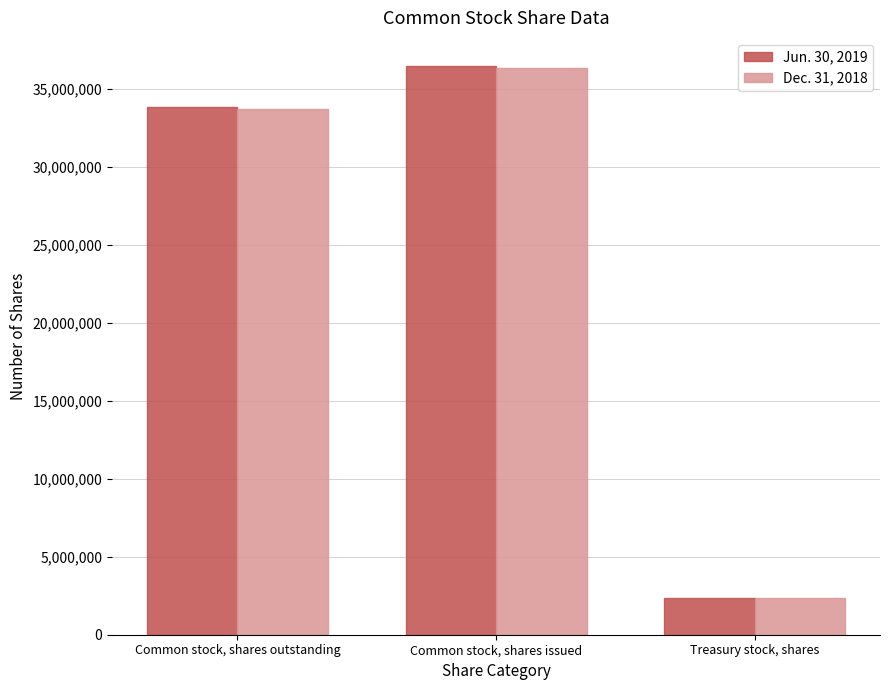

What is the label of the 2nd bar from the left?

Common stock, shares issued